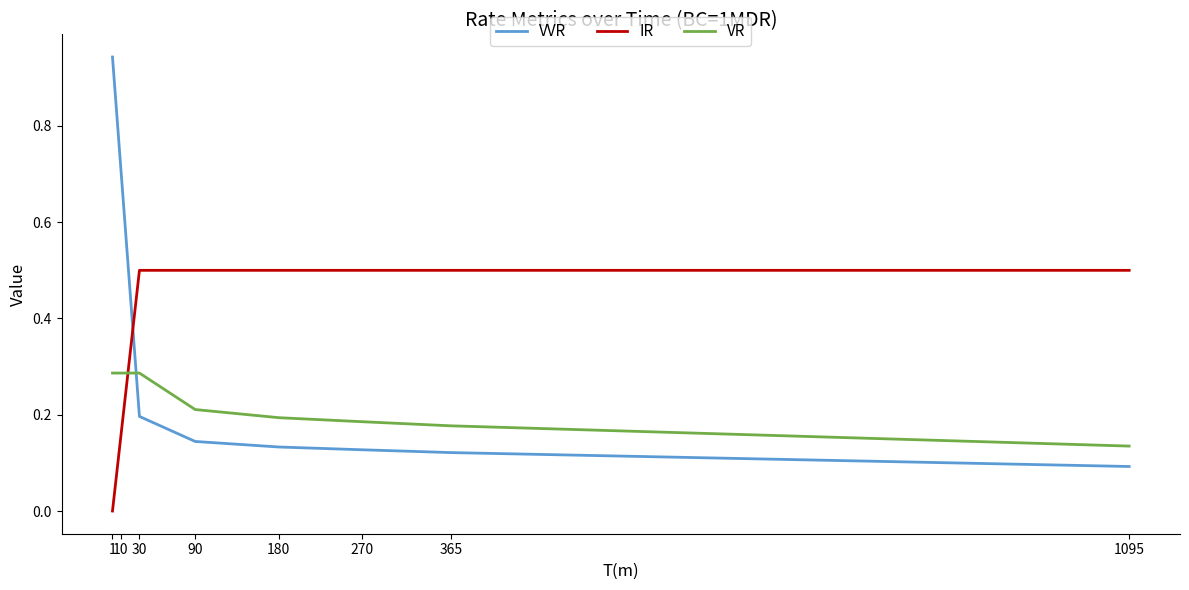

What are all the series names shown in the legend?

VVR, IR, VR